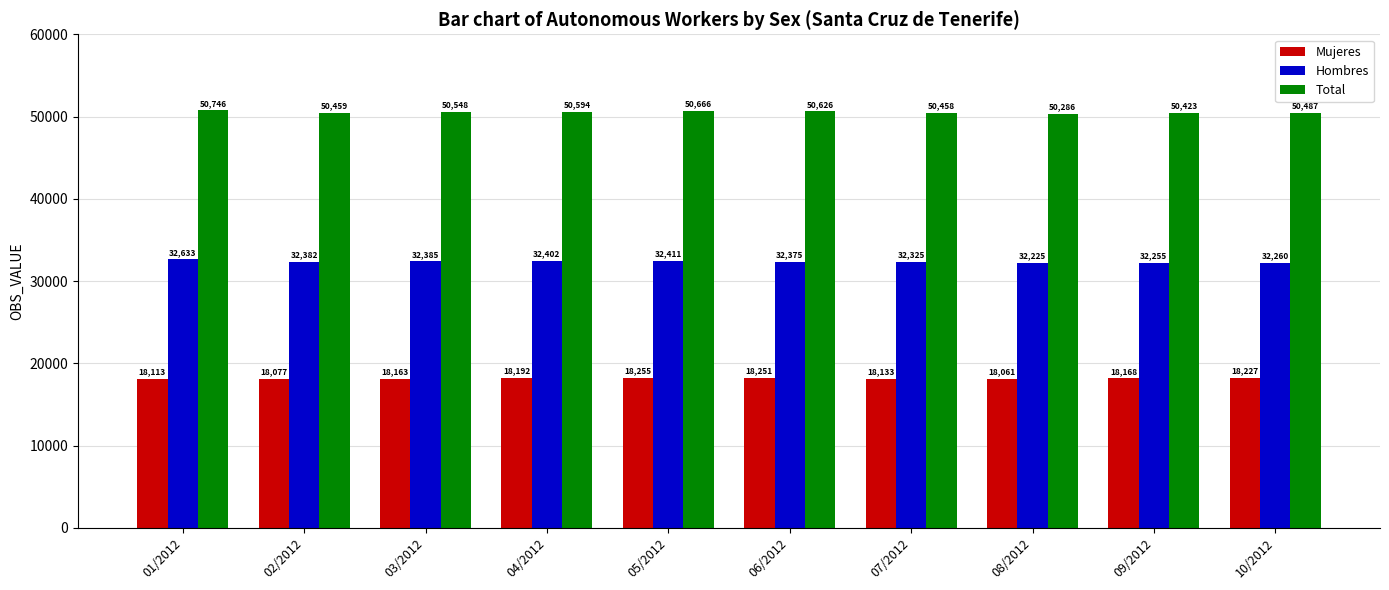

The value of Hombres at 08/2012 is 16299. True or false?

False